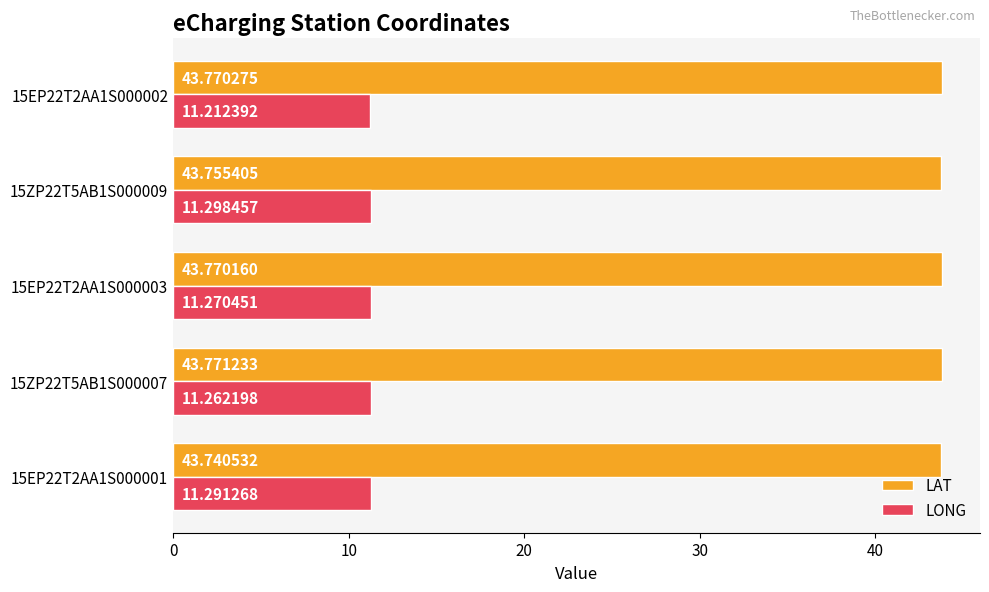

What is the sum of the LAT values at 15EP22T2AA1S000003 and 15ZP22T5AB1S000009?

87.5